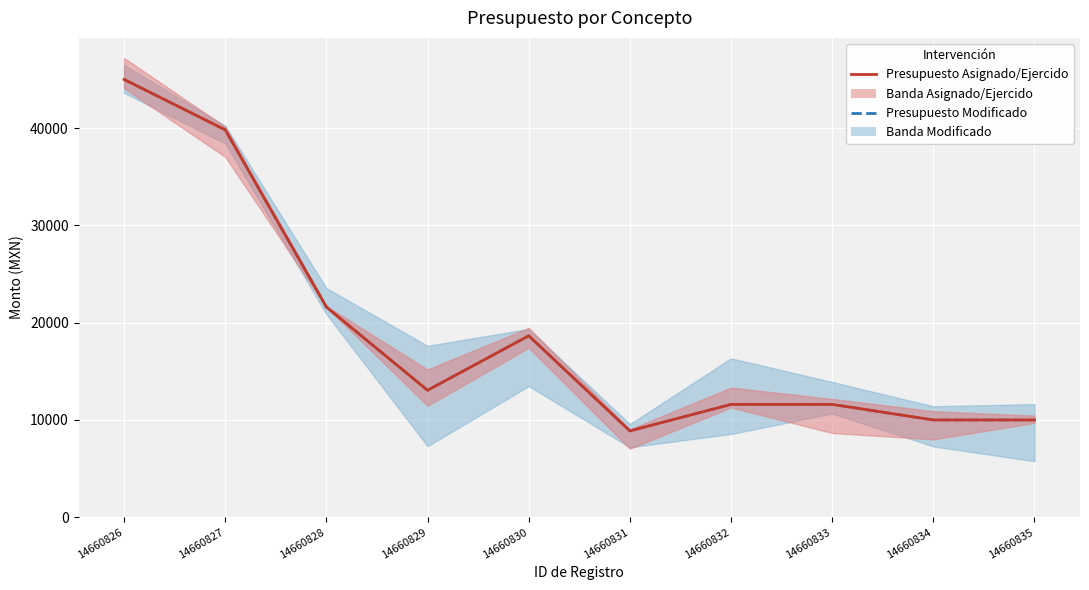

What is the sum of the Presupuesto Asignado values at 14660834 and 14660835?

20000.0